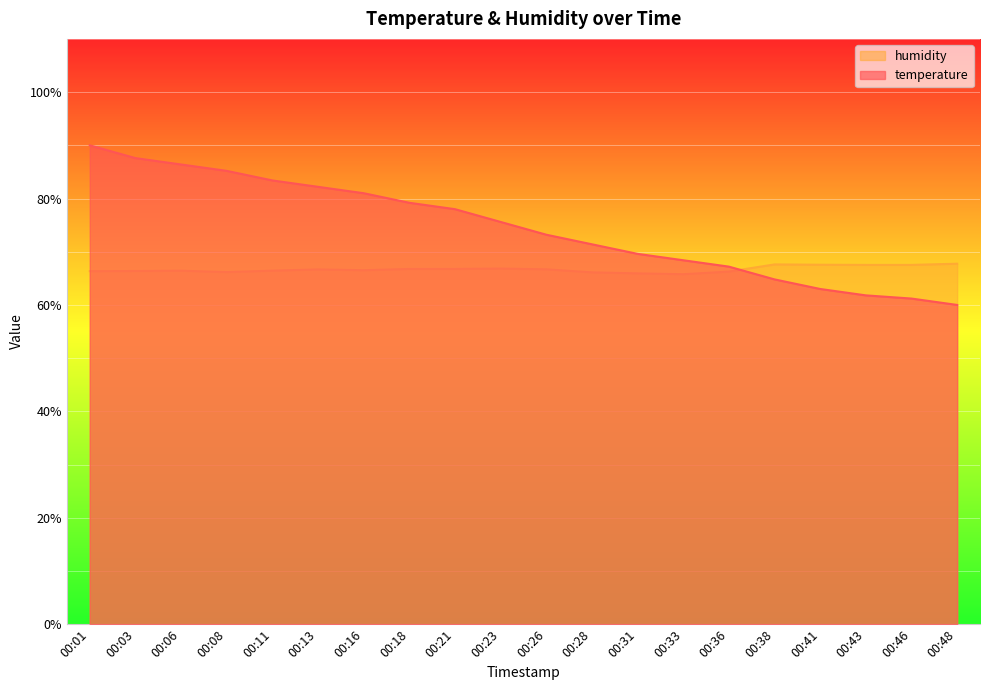

After their last crossing, which series has the higher values: temperature or humidity?

humidity